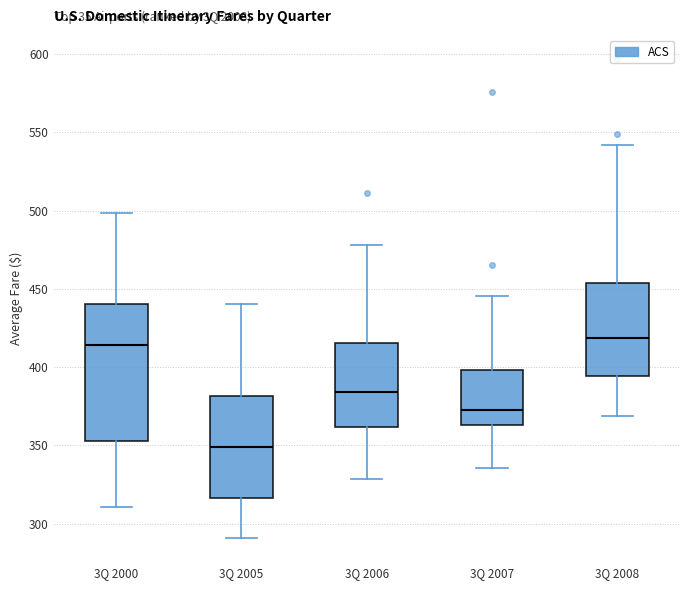

Where is the lower edge of the box for 3Q 2007 on the y-axis? The values are not printed on the chart, so give them approximately, as read against the axis.

365